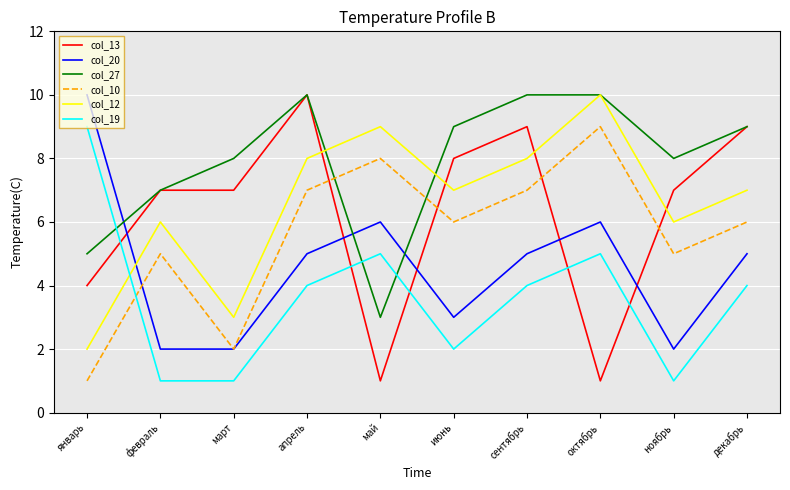

What is the highest value of the col_10 series?

9